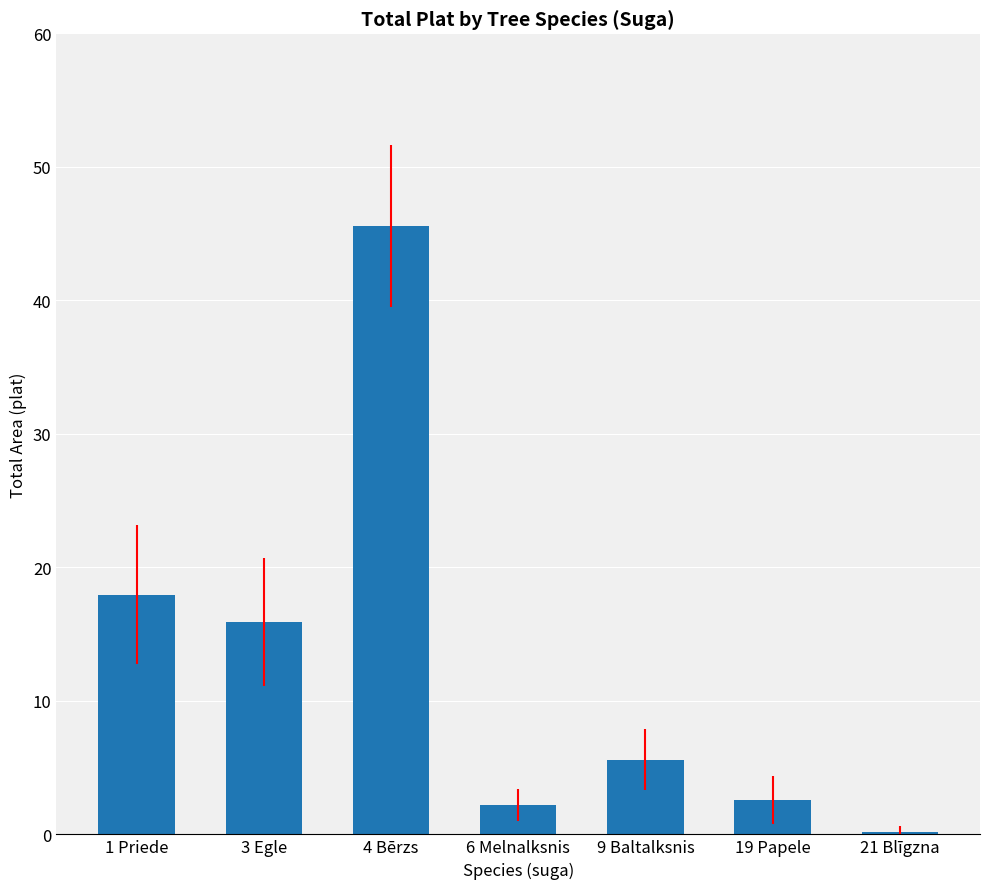

Which category has the highest value across all series?

4 Bērzs